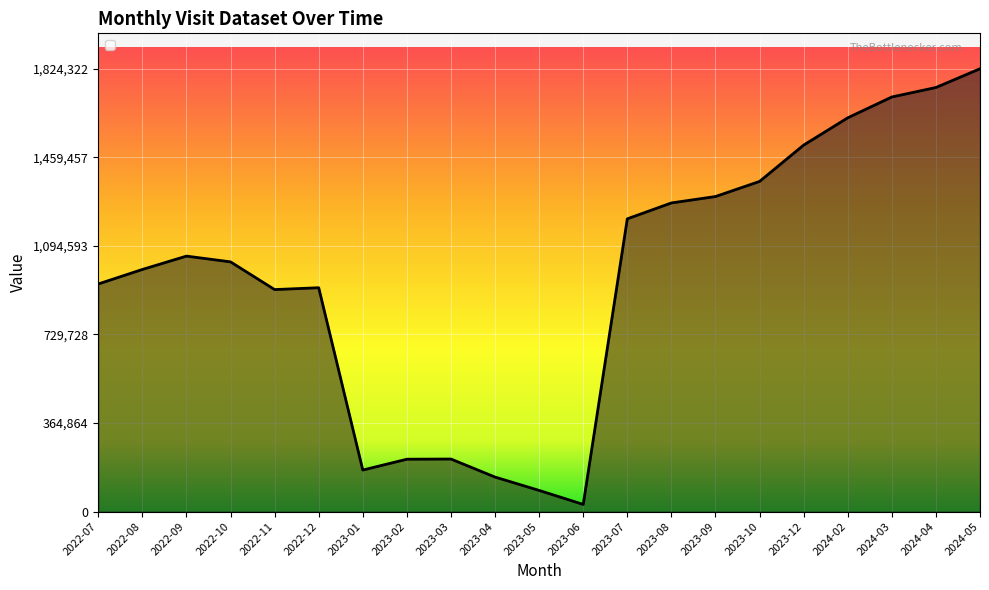

Is it true that the value at 2022-09 is 382042?

False